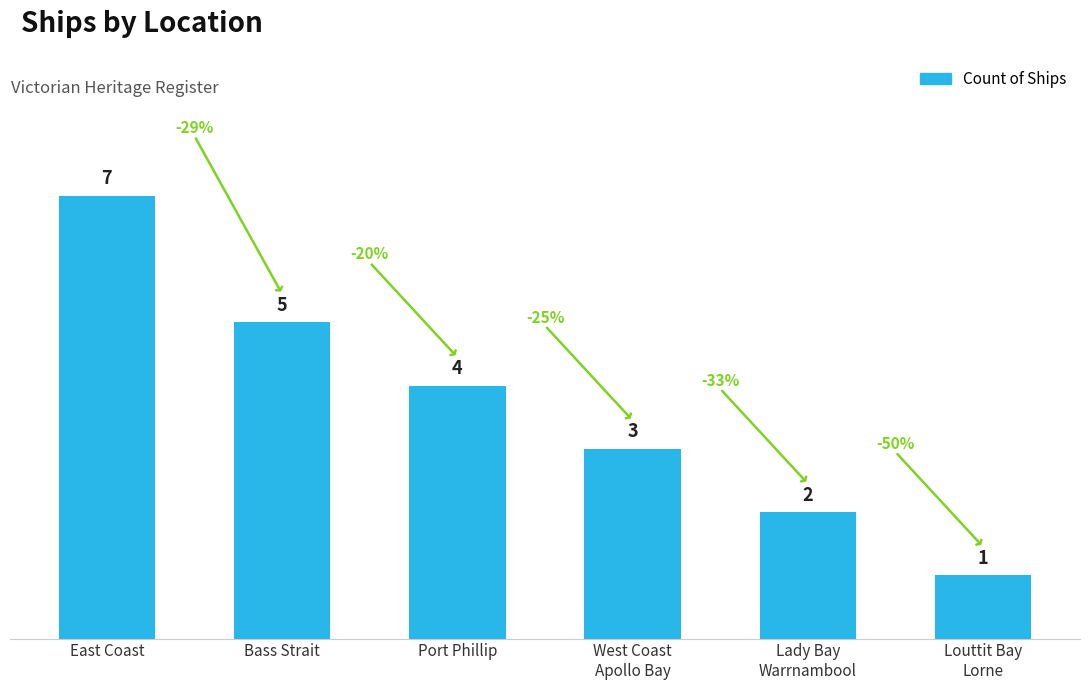

Rank the categories by value from highest to lowest.

East Coast, Bass Strait, Port Phillip, West Coast
Apollo Bay, Lady Bay
Warrnambool, Louttit Bay
Lorne